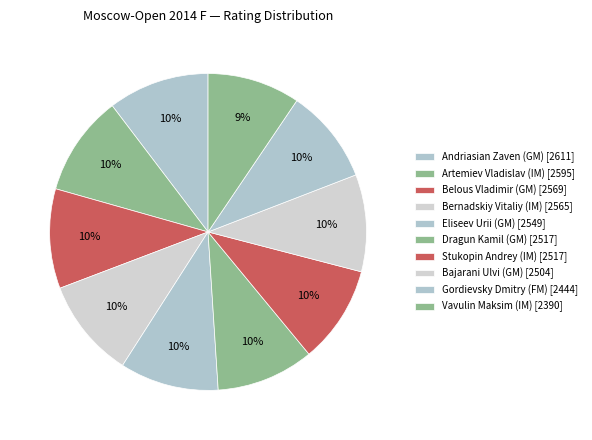

How many slices are in this pie chart?

10